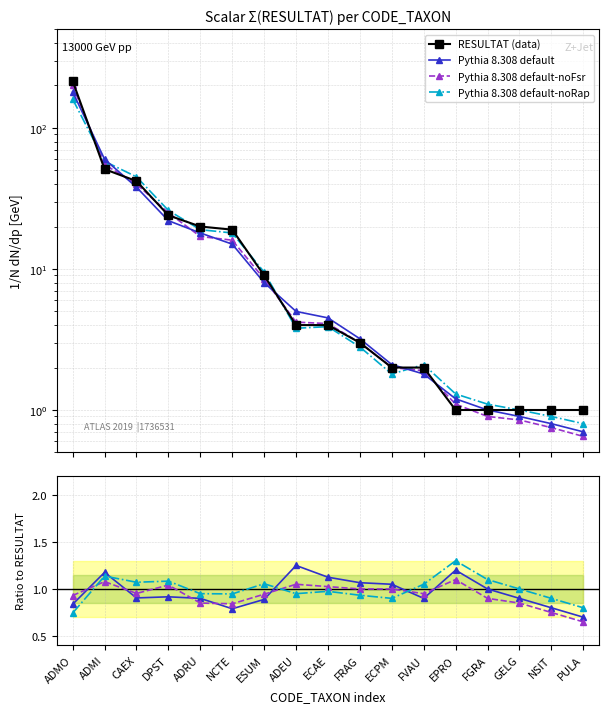

Which category has the highest value across all series?

ADMO